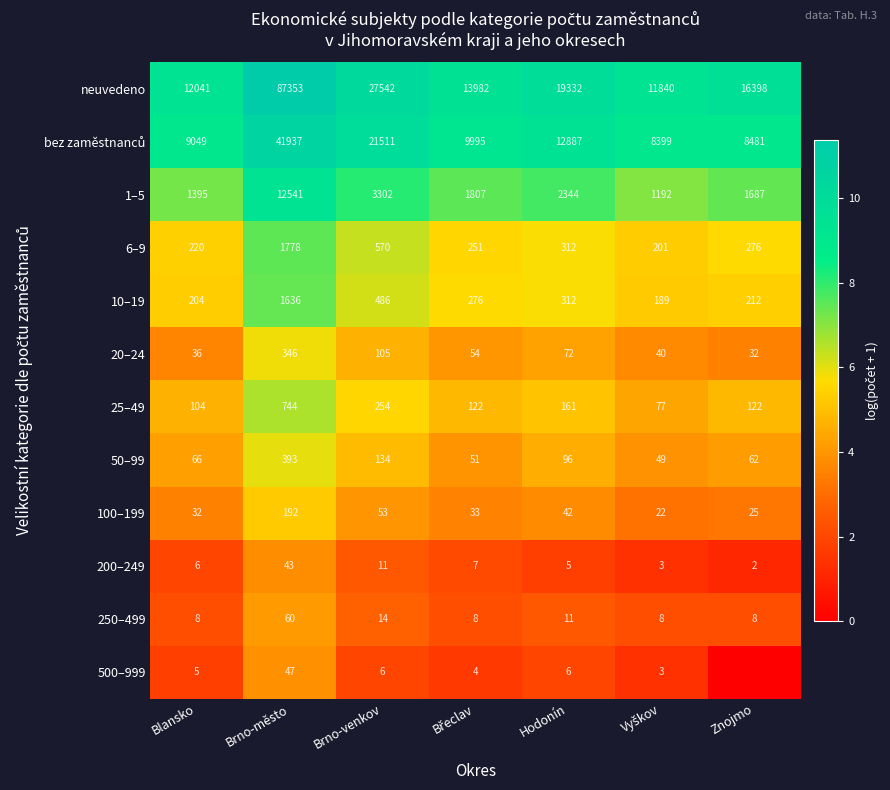

What is the spread (max minus min) of values at Znojmo?

9.7